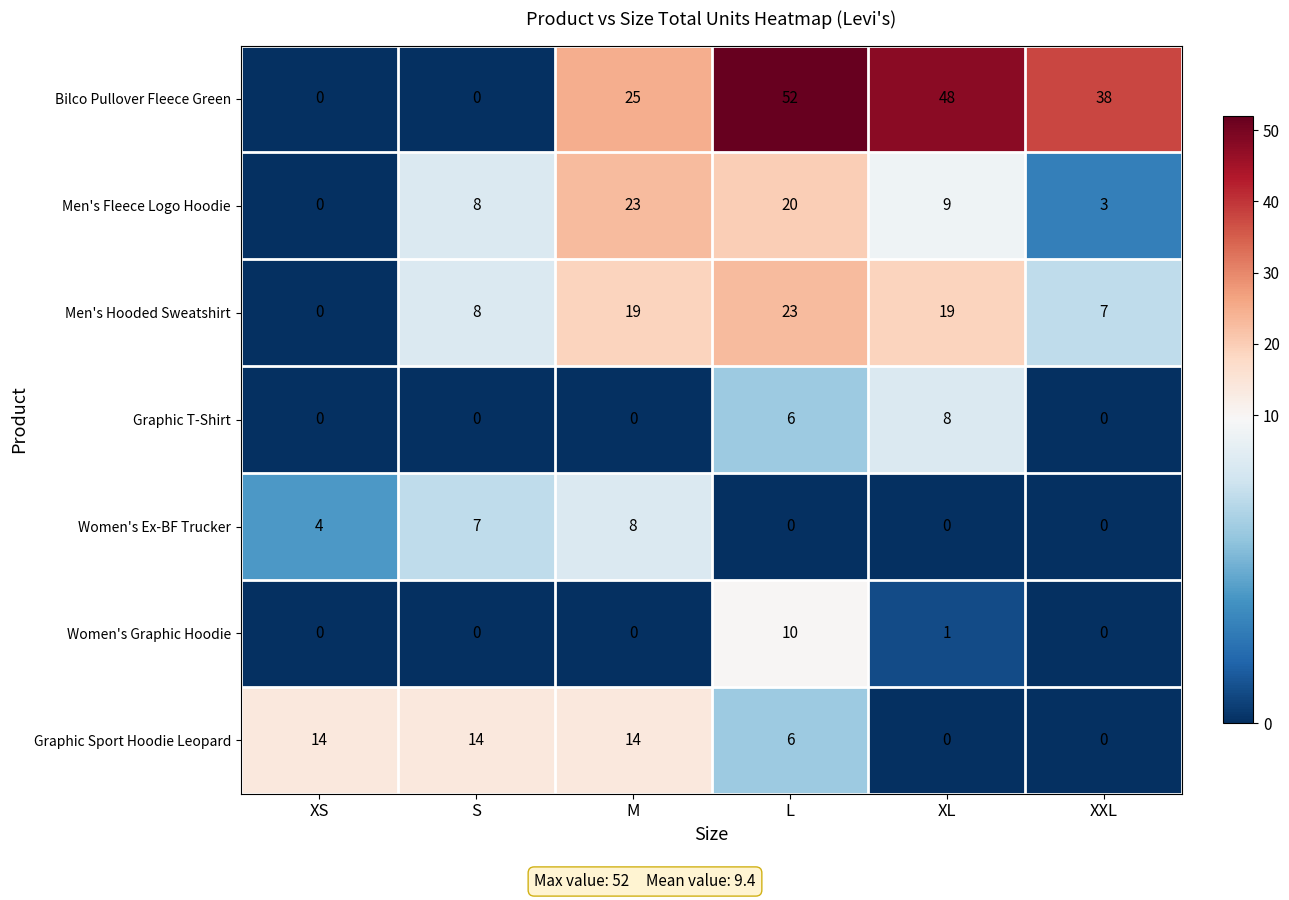

What is the total value across all series at XL?

85